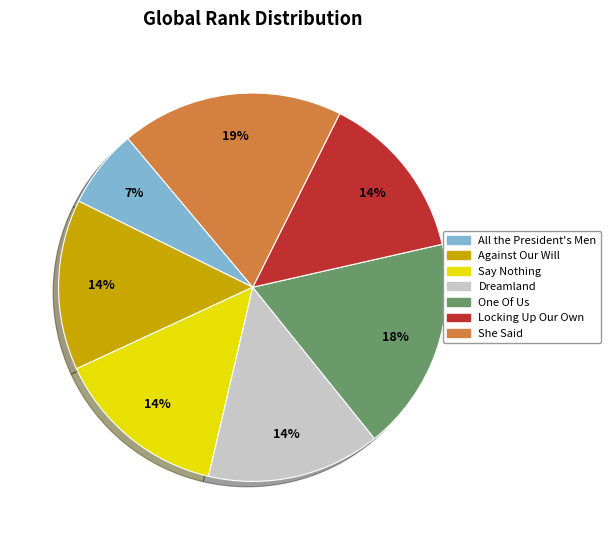

Count the number of slices in the pie.

7